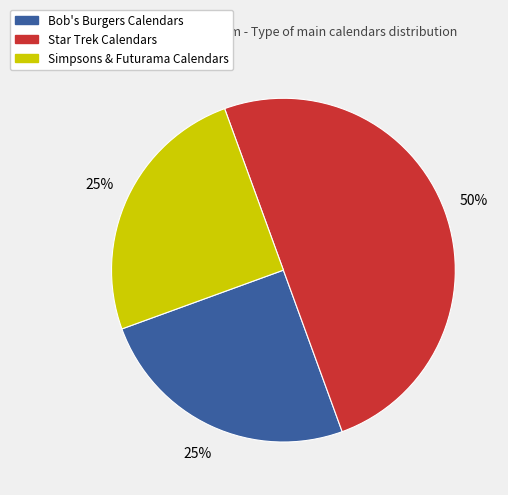

To the nearest percent, what is the average slice percentage?

33%